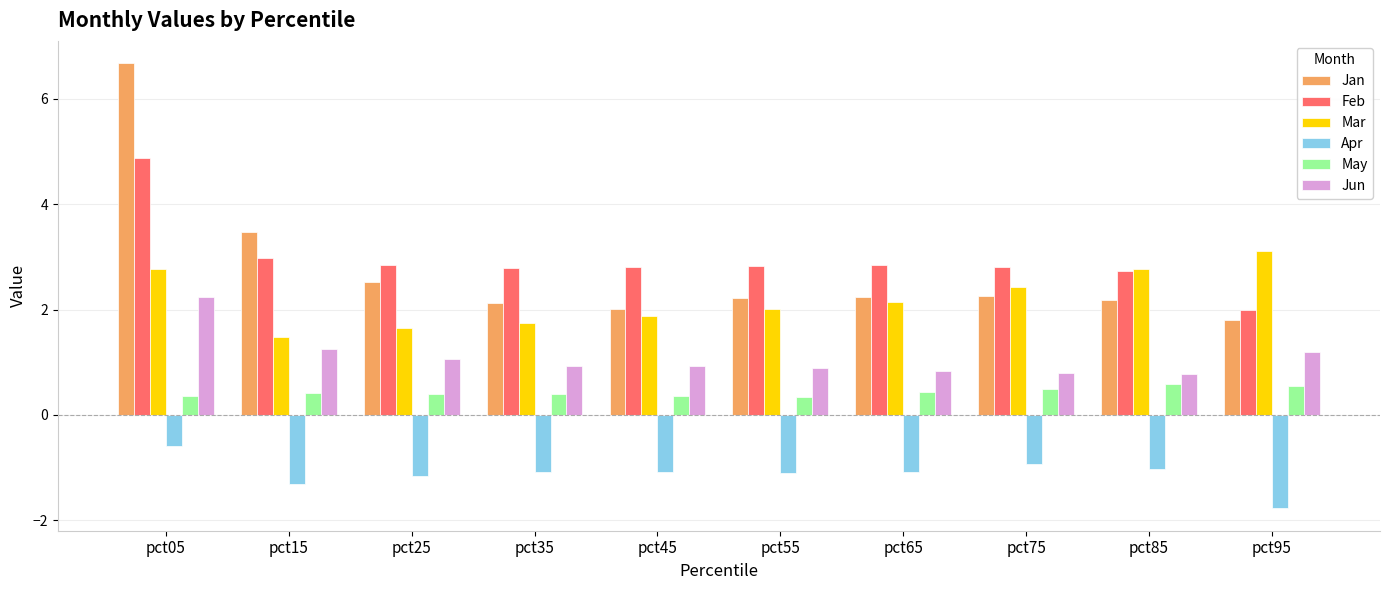

What is the difference between the second highest and minimum values in the Mar series?

1.3